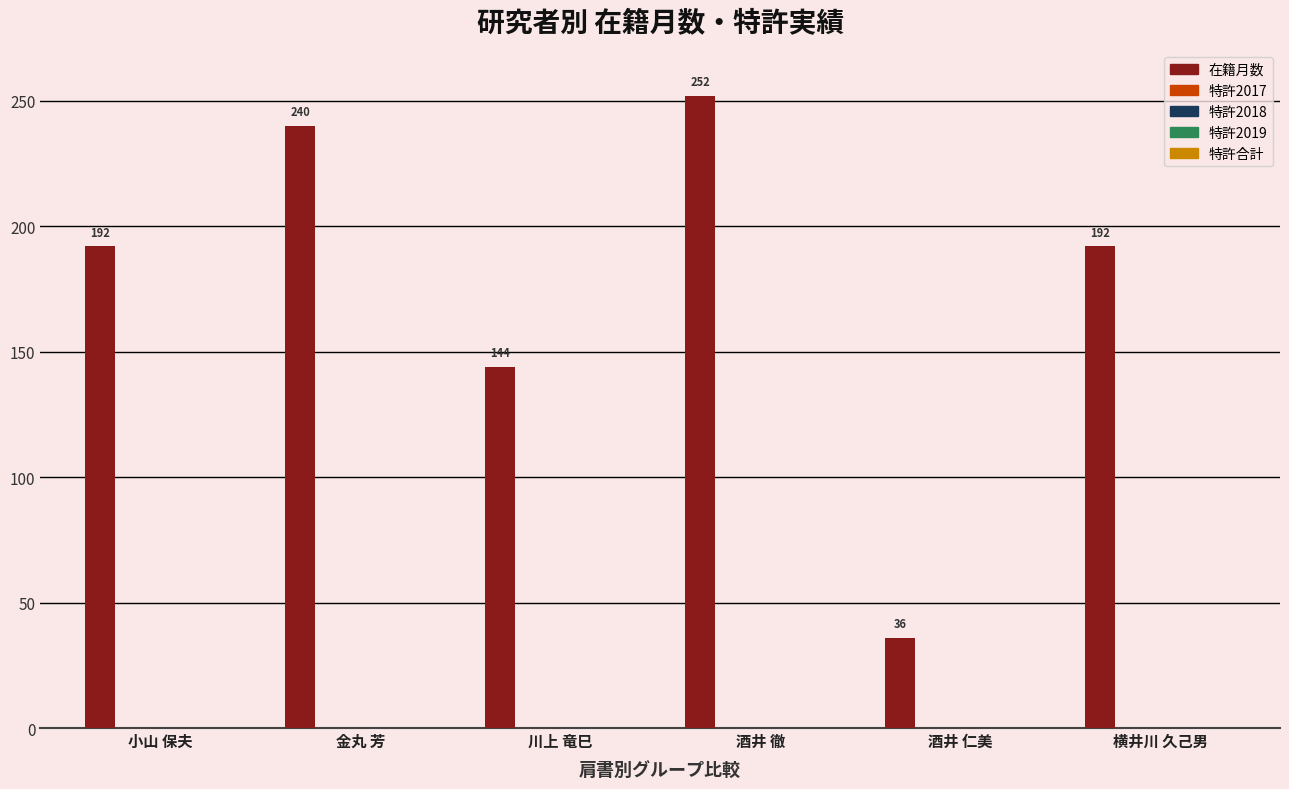

What is the sum of all values?

1056